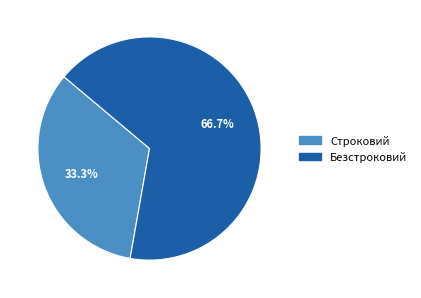

Is it true that Безстроковий is 53% of the pie?

False